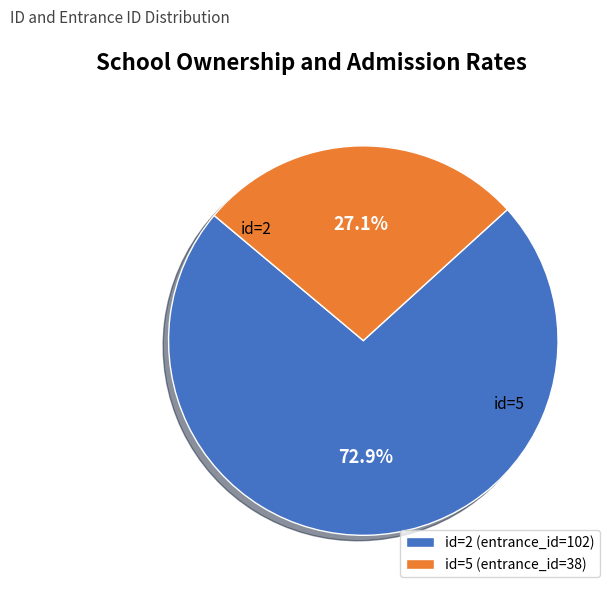

To the nearest percent, what is the average slice percentage?

50%